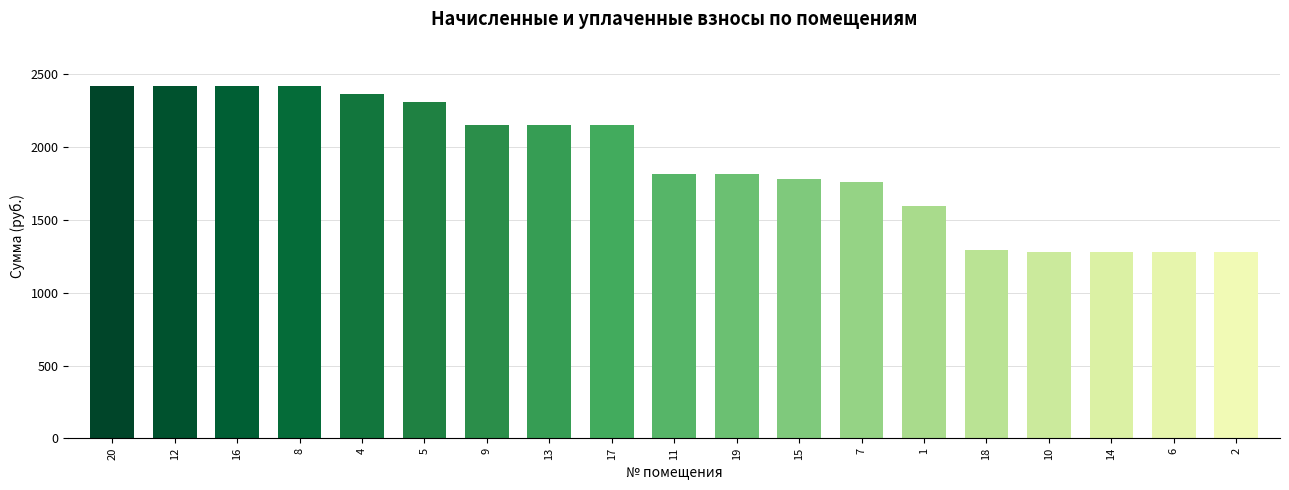

Count the number of categories in the chart.

19